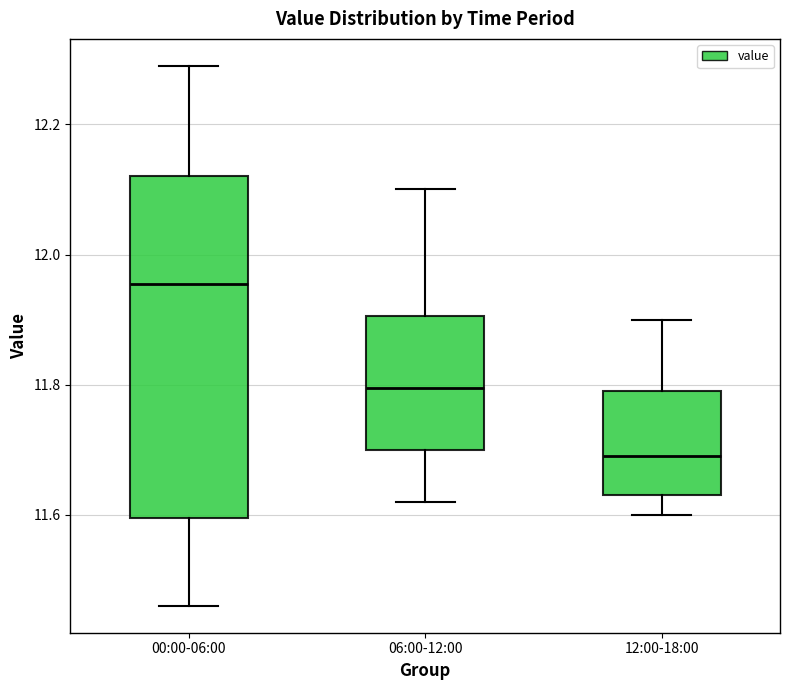

Which box has the highest median line?

00:00-06:00